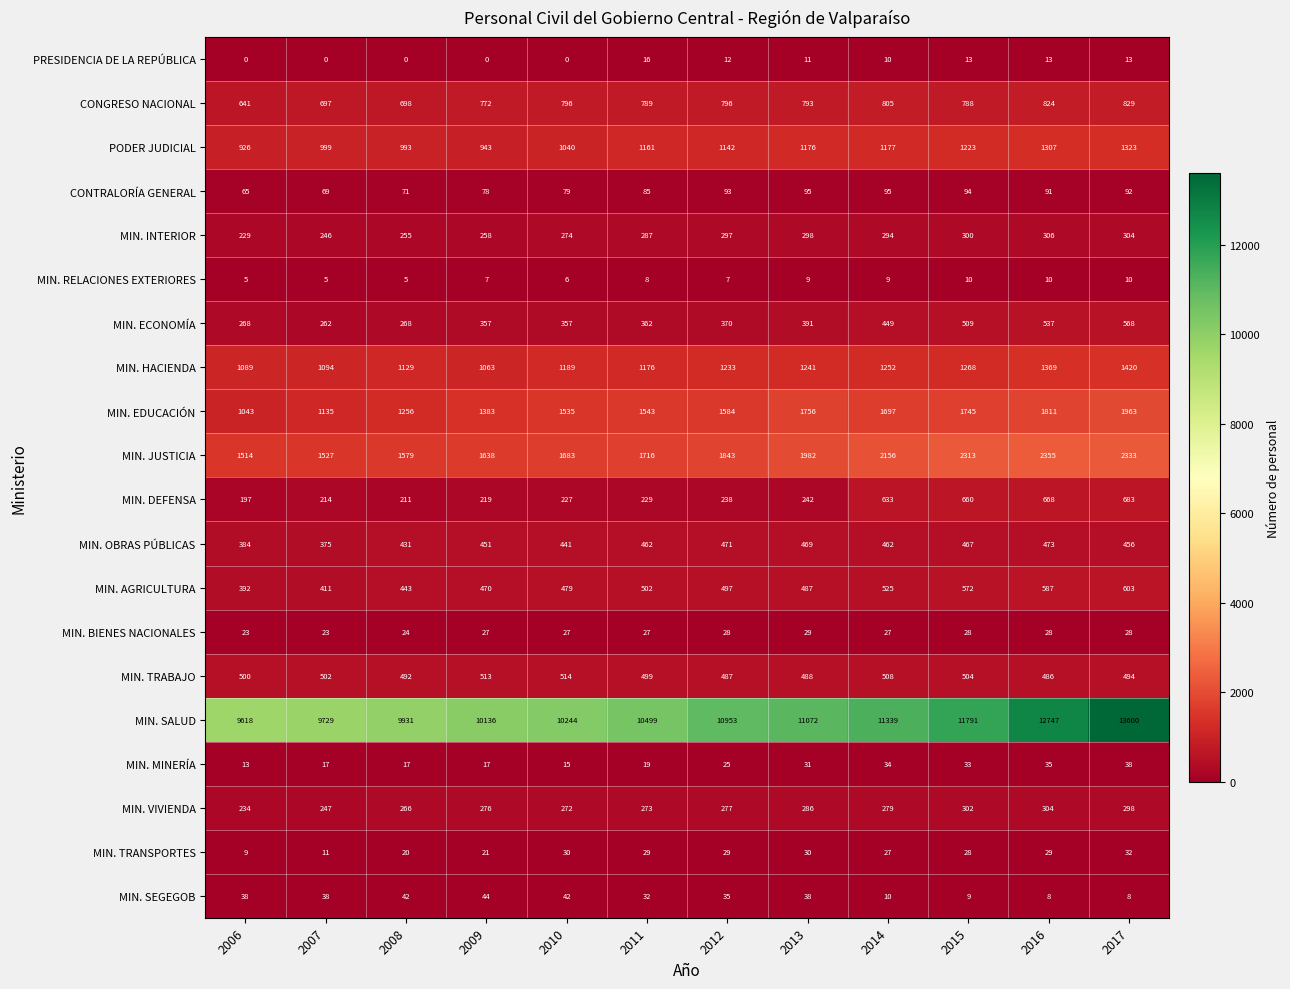

The MIN. AGRICULTURA series shows 266 at 2016. True or false?

False